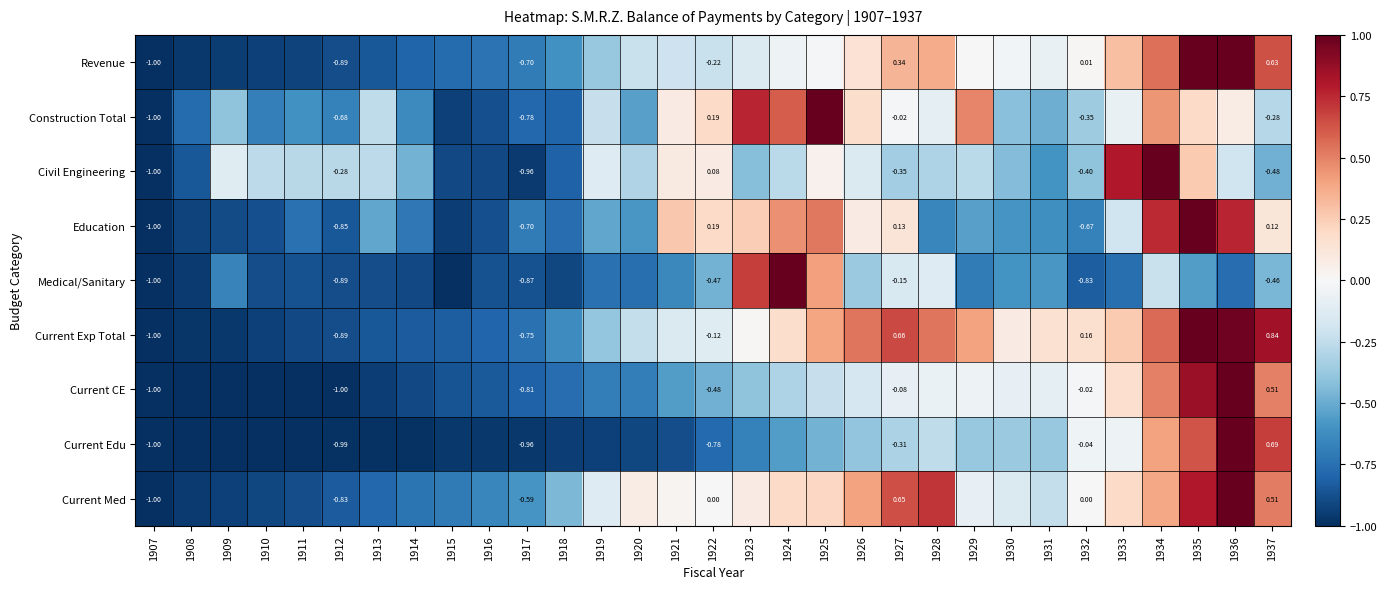

At how many categories does at least one series exceed 0?

18